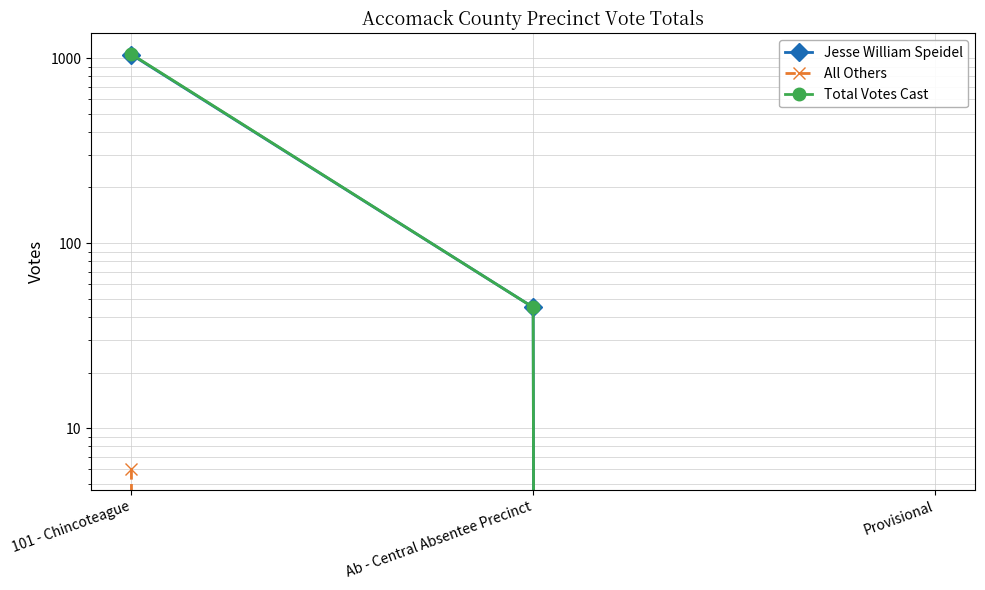

How many lines are shown in the chart?

3